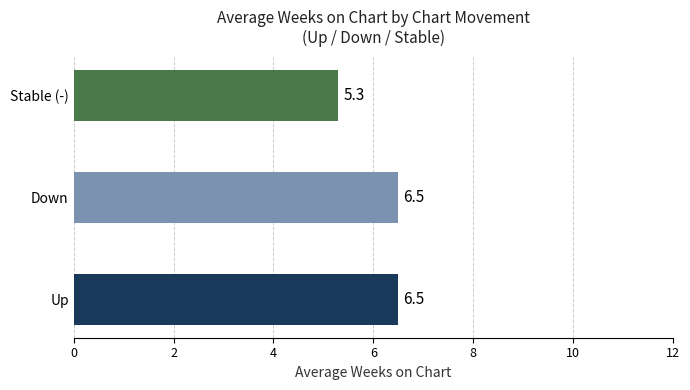

Between avg_weeks and count, which series saw the biggest shift?

-